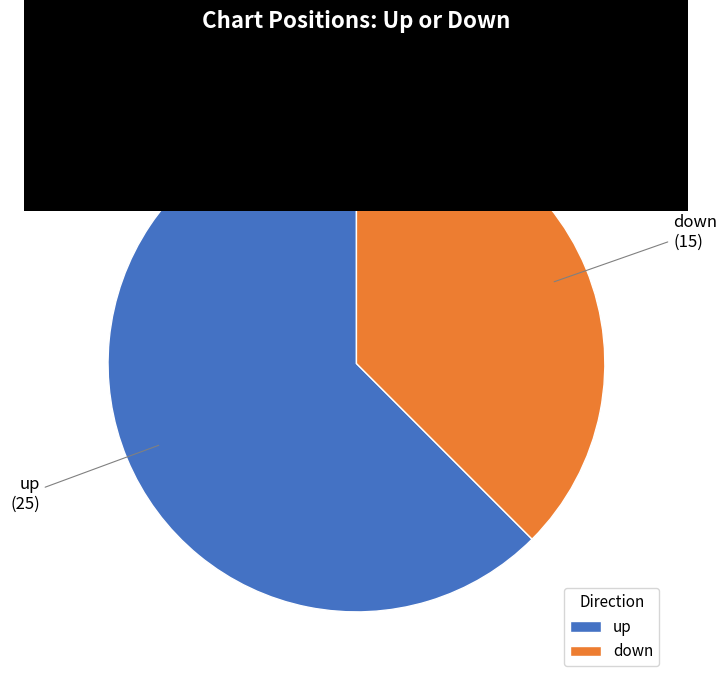

Rank the categories by value from highest to lowest.

up, down